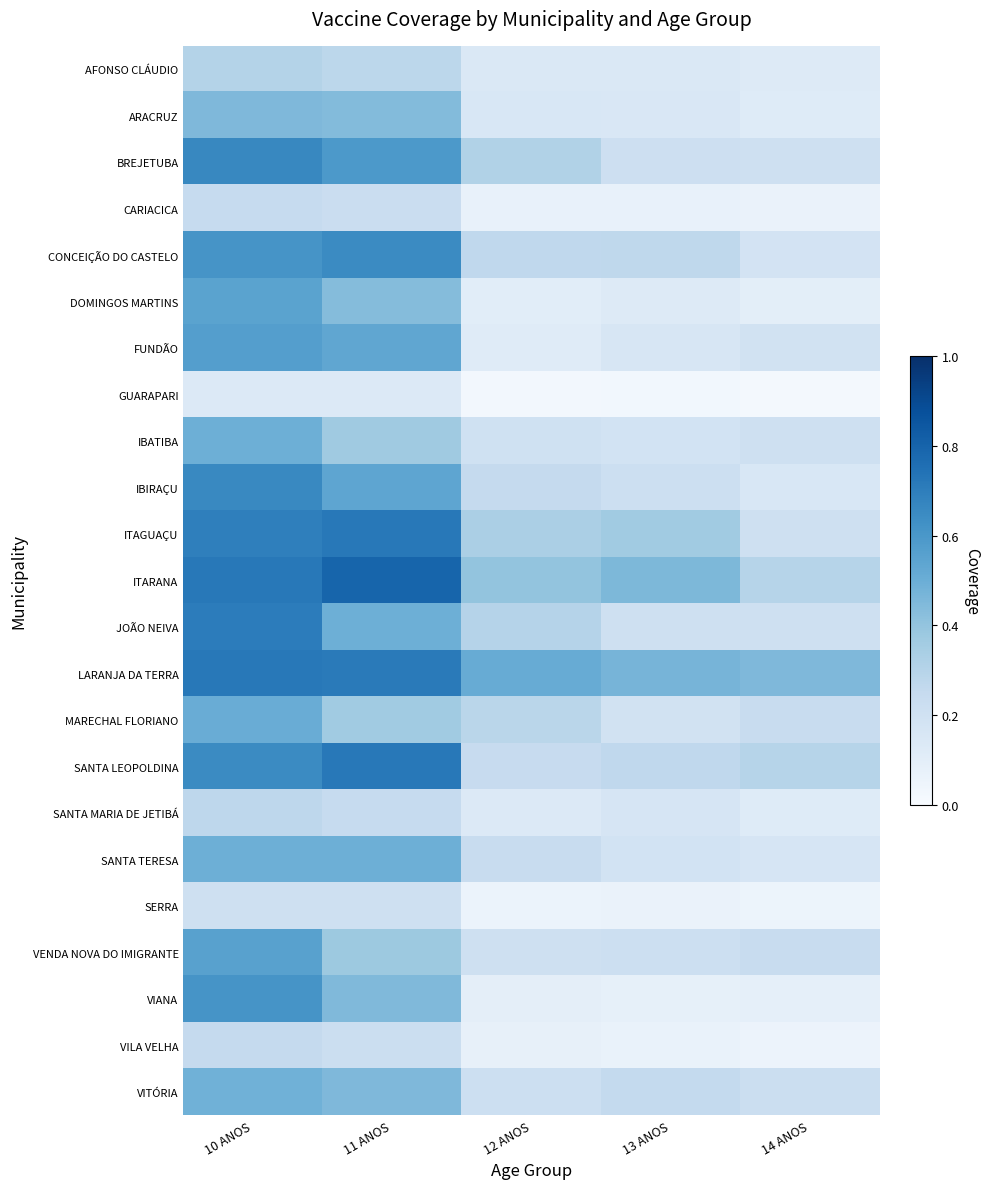

Count the number of data series in this chart.

23